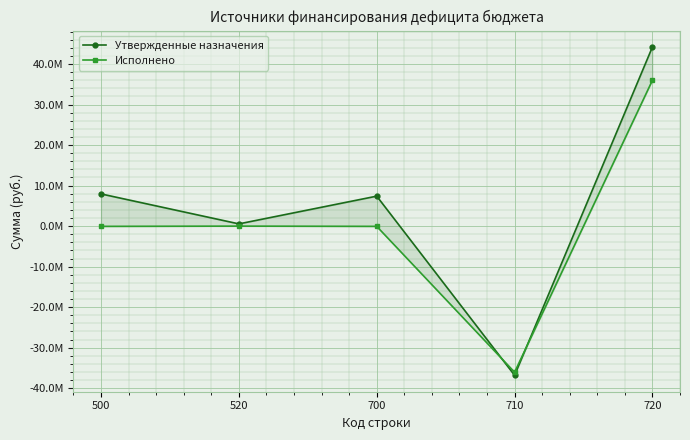

What is the lowest value of the Утвержденные назначения series?

-36819089.0